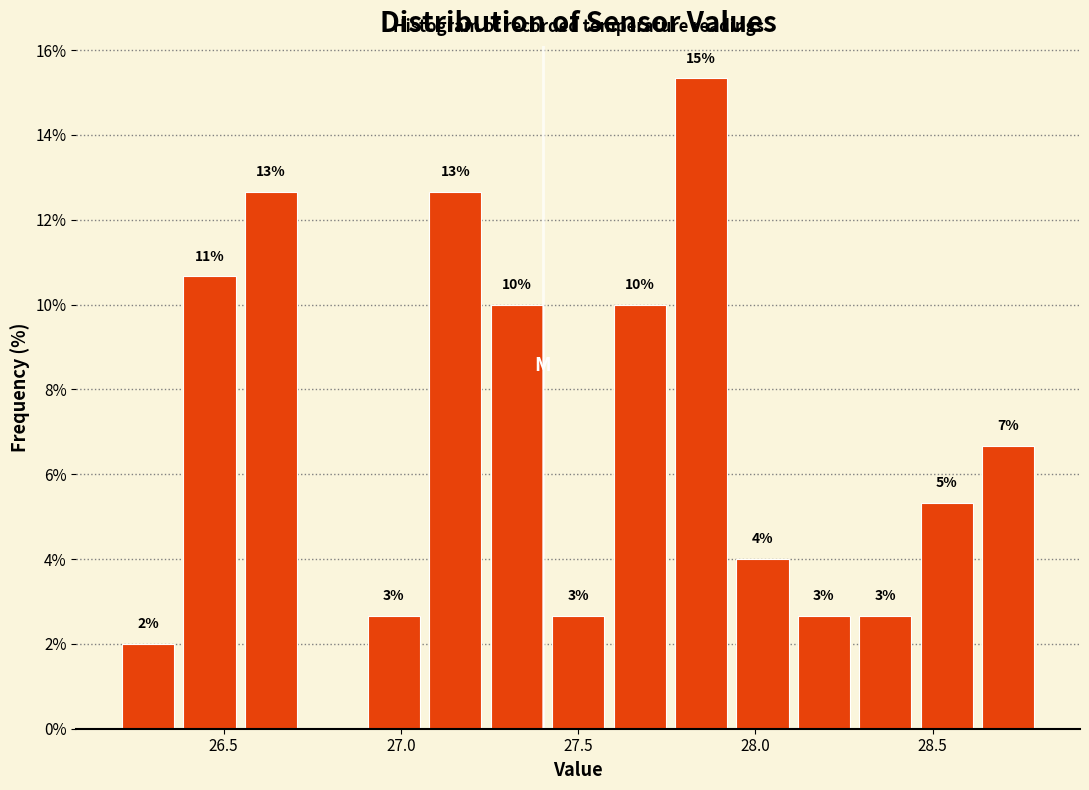

Around what value on the x-axis is the tallest bar? Give the approximate position of its centre, as read against the axis.

27.85